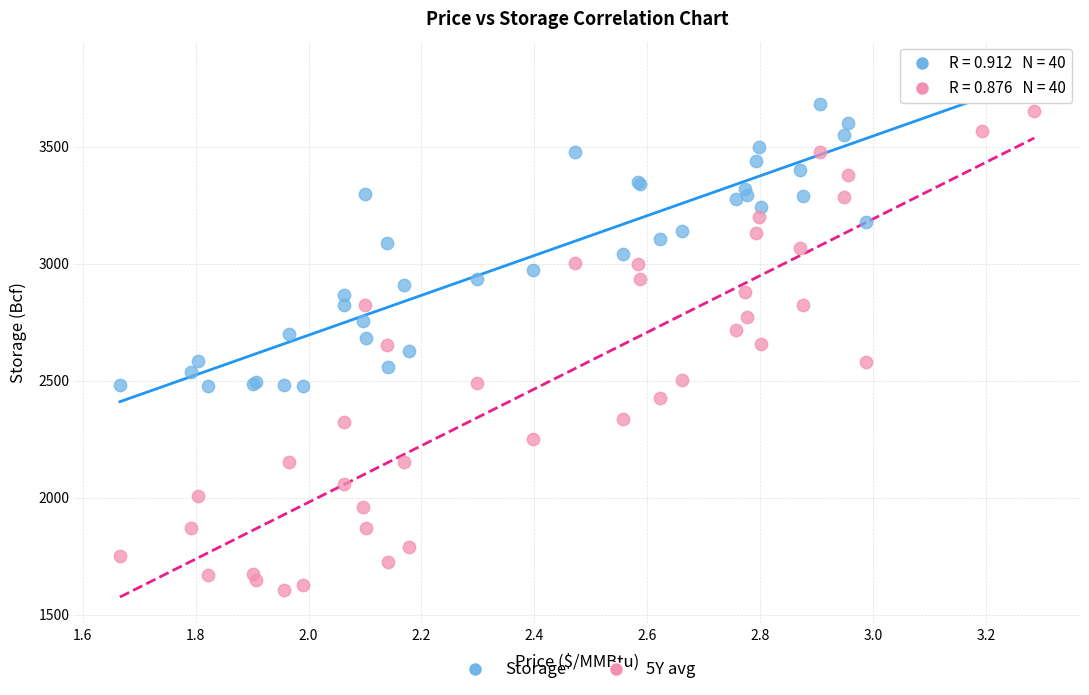

Which series reaches the maximum Y coordinate?

Storage